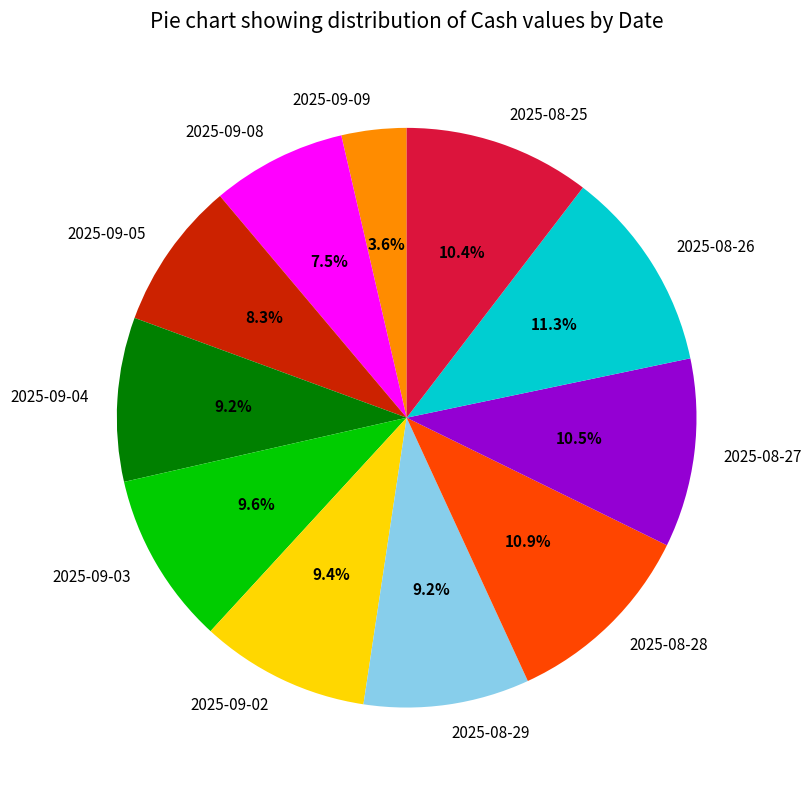

How much of the chart is everything except 2025-08-25?

89.6%